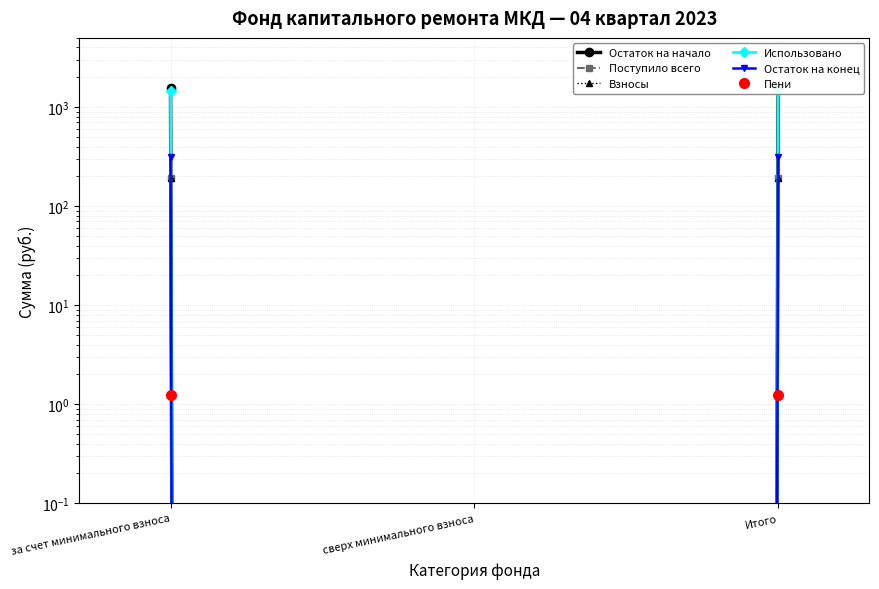

Where is Поступило всего nearest to the value 95?

сверх минимального взноса